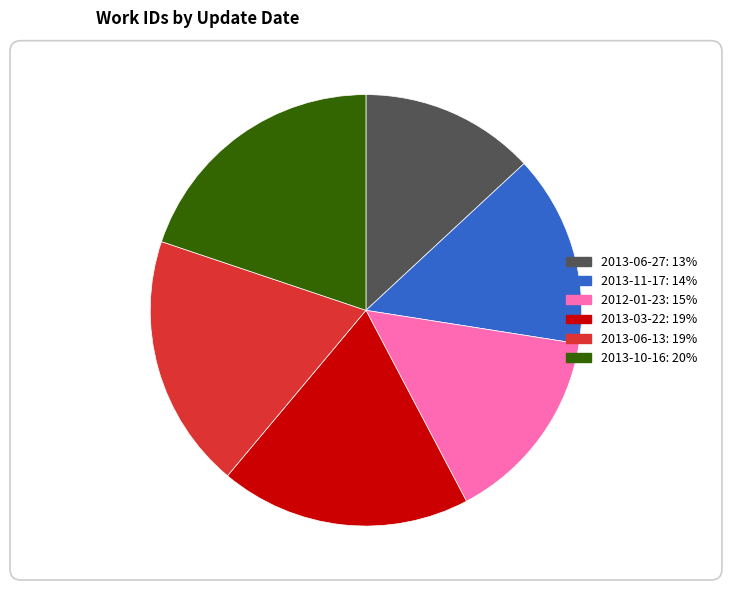

Is there any slice that represents more than half of the pie?

No